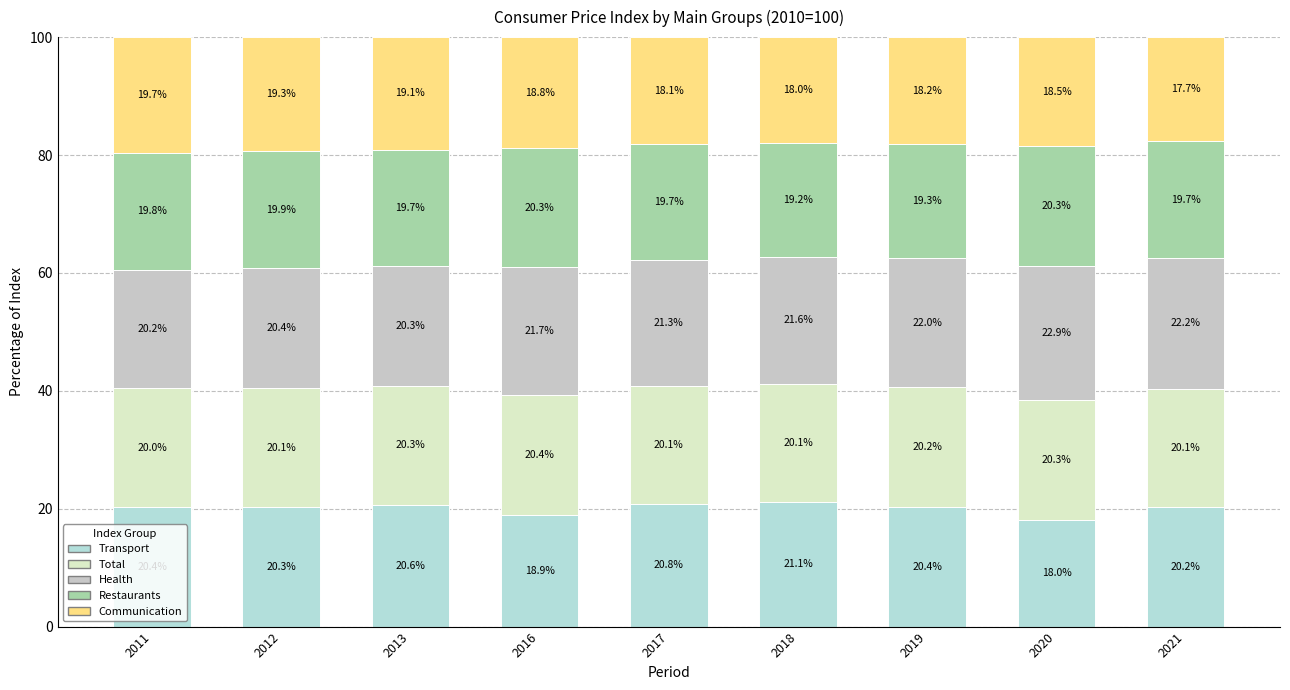

What is the difference between the maximum and minimum values in the Restaurants series?

1.0